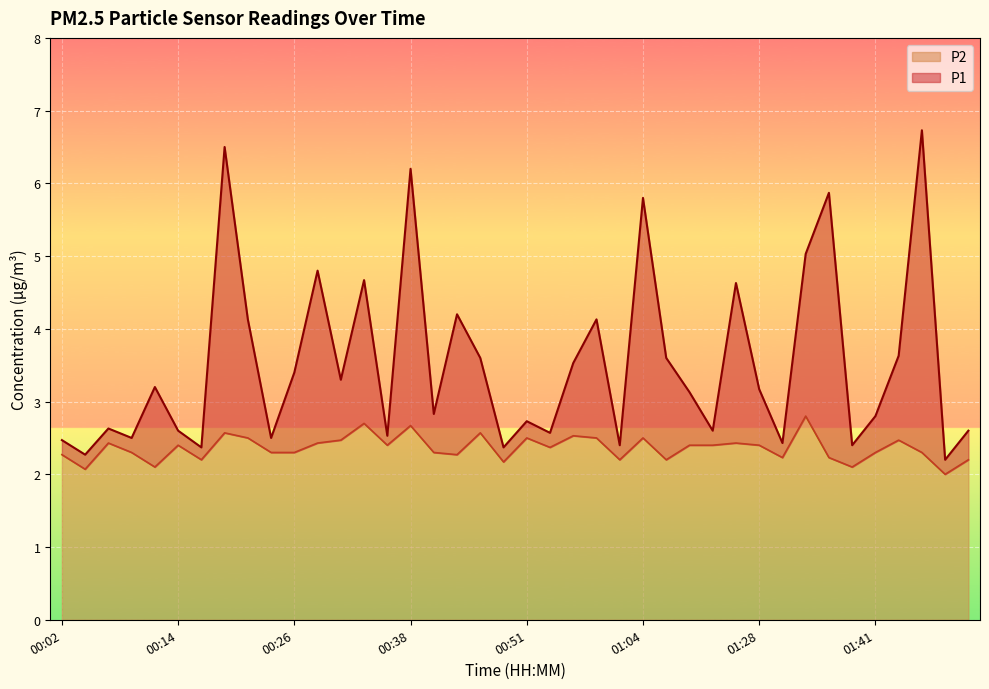

List the series in order of their peak value, highest first.

P1, P2